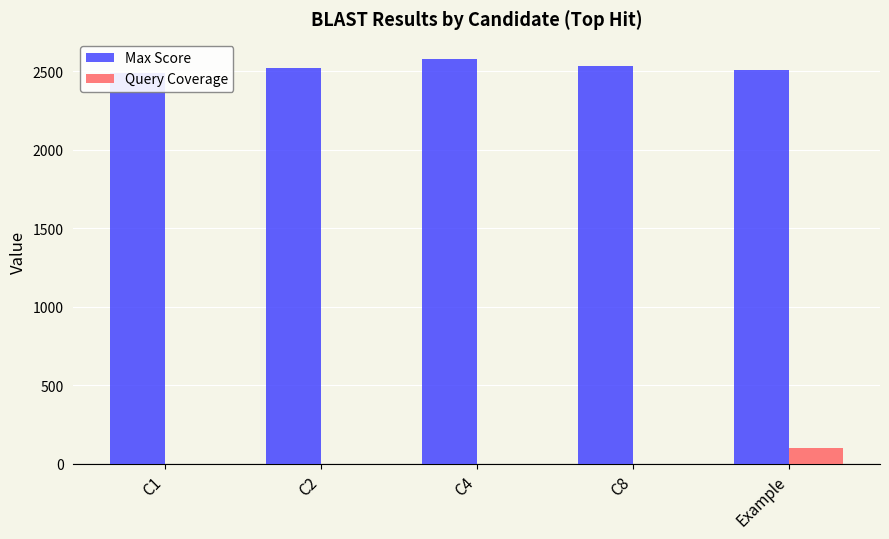

What is the label of the 3rd bar from the left?

C4